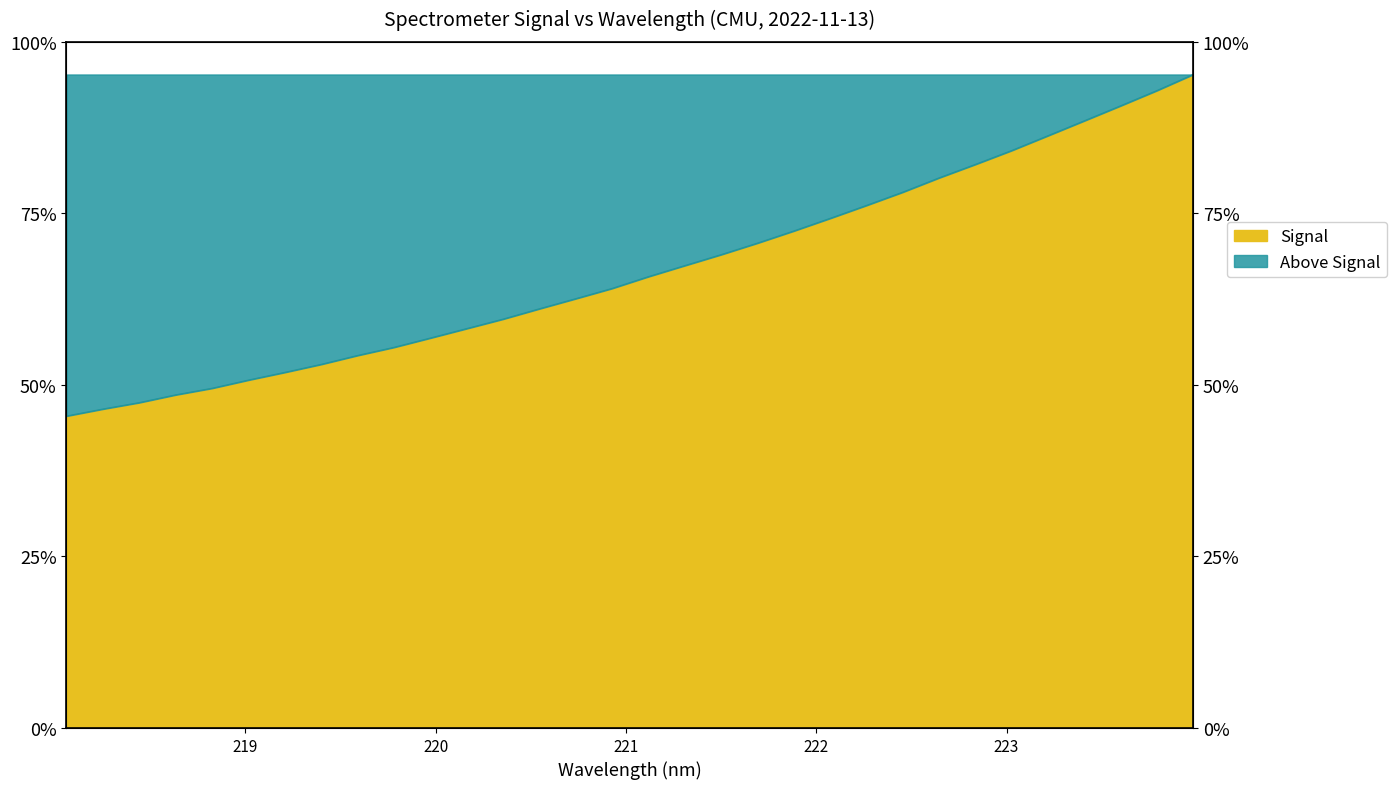

How many lines are shown in the chart?

1